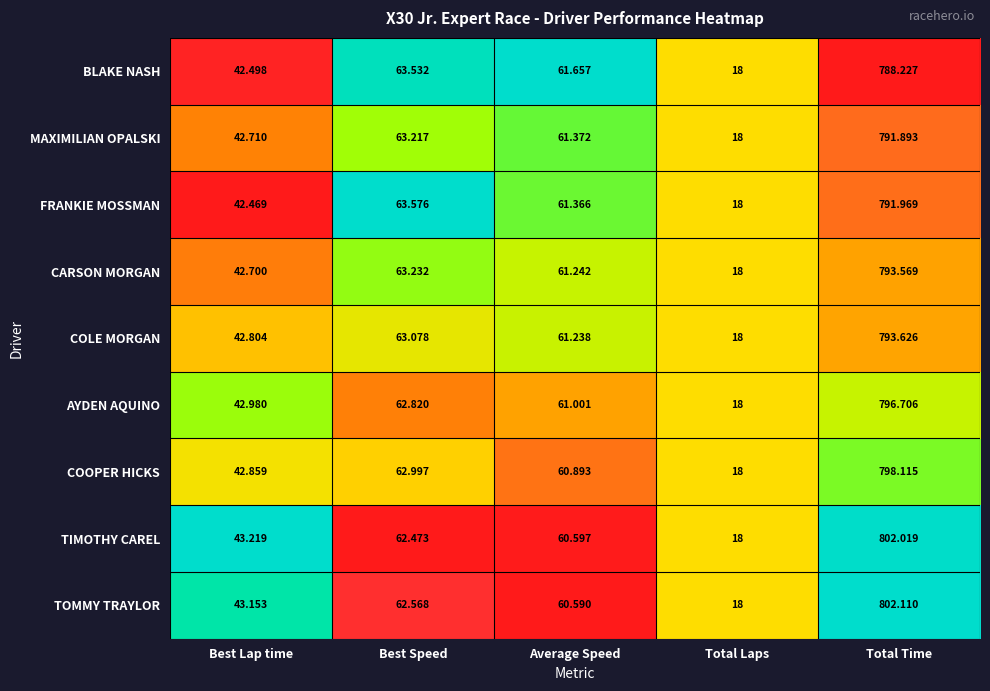

Which series changed the most between Total Laps and Total Time?

TOMMY TRAYLOR